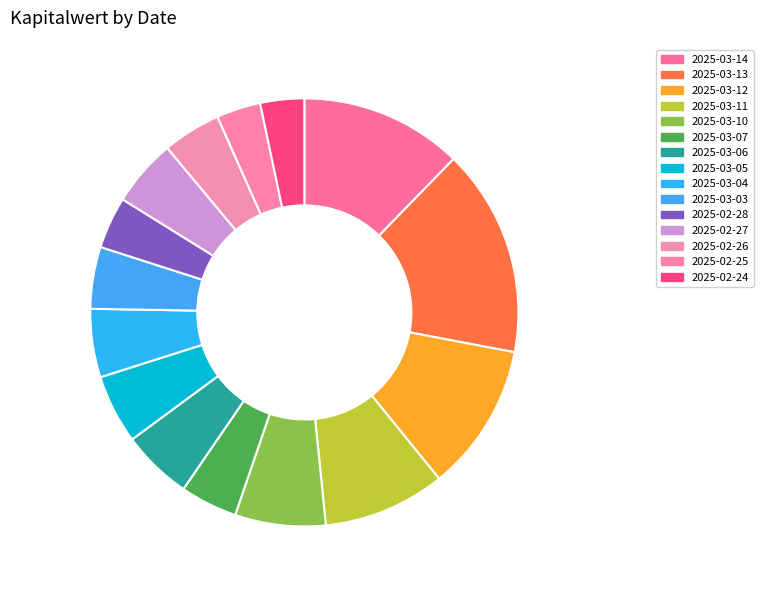

How many slices are in this pie chart?

15